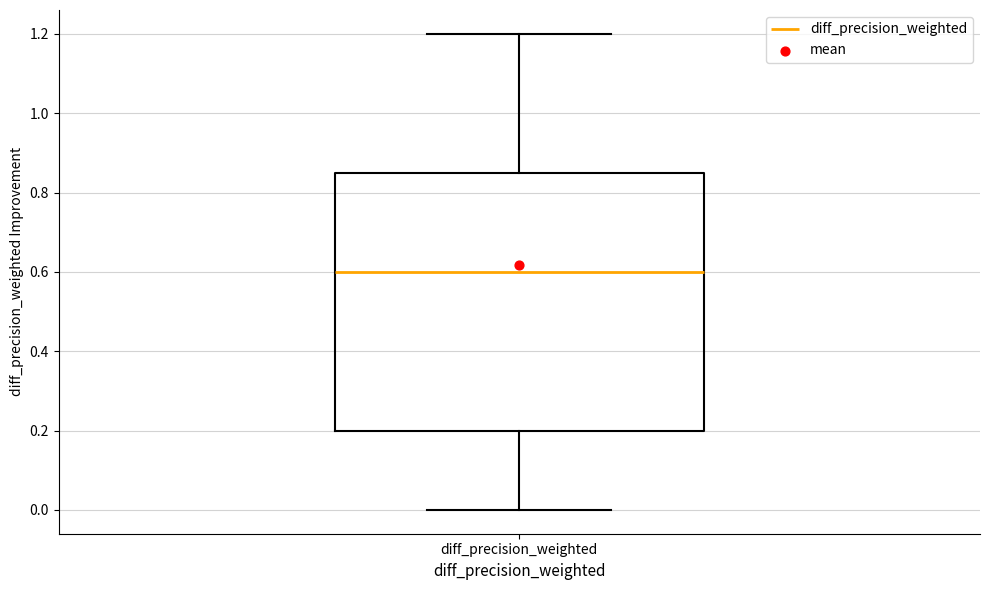

Transcribe this box plot: give where the median line is, the range the box spans, and where the two whiskers end, as read against the y-axis. The values are not printed on the chart, so give them approximately, as read against the axis.

median 0.60, box 0.20 to 0.86, whiskers 0.00 to 1.20